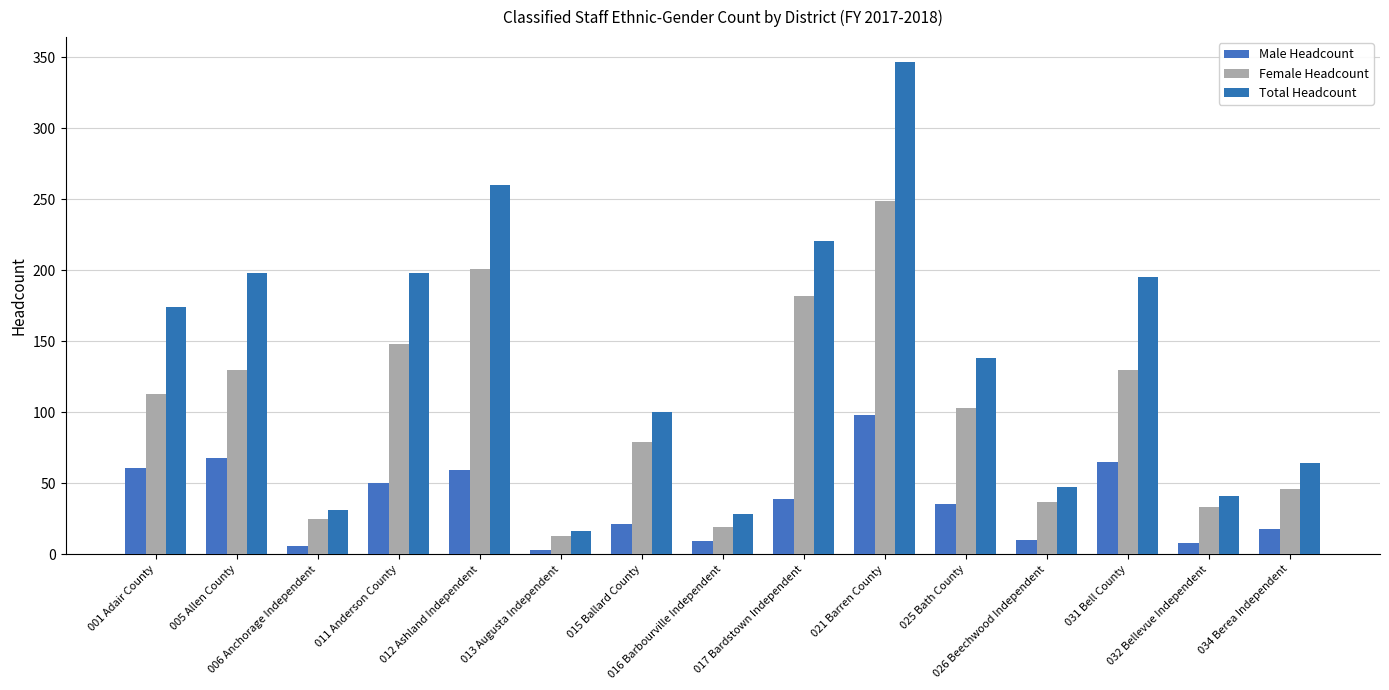

What is the maximum value shown in the chart?

347